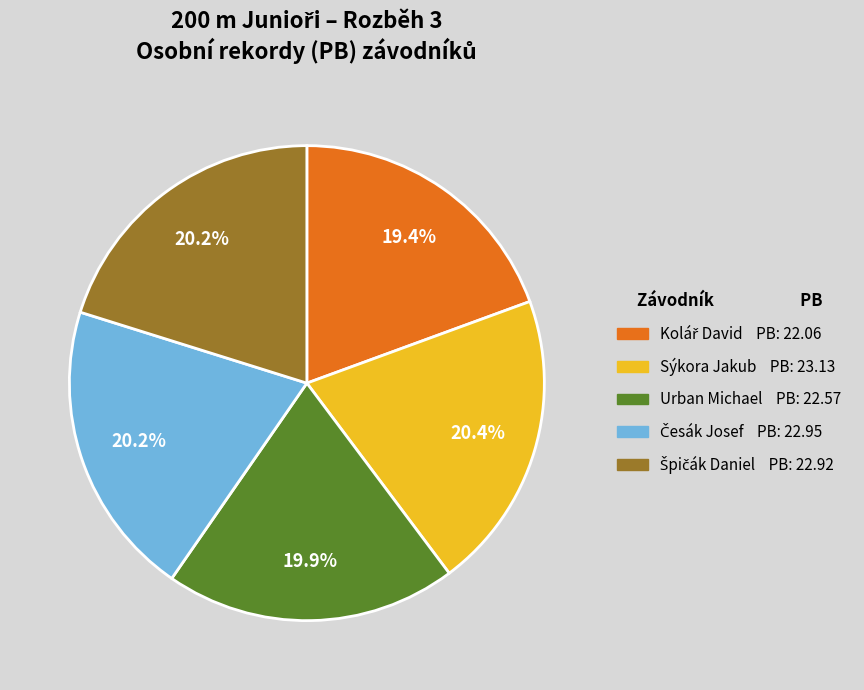

What percentage is NOT represented by Urban Michael?

80.1%